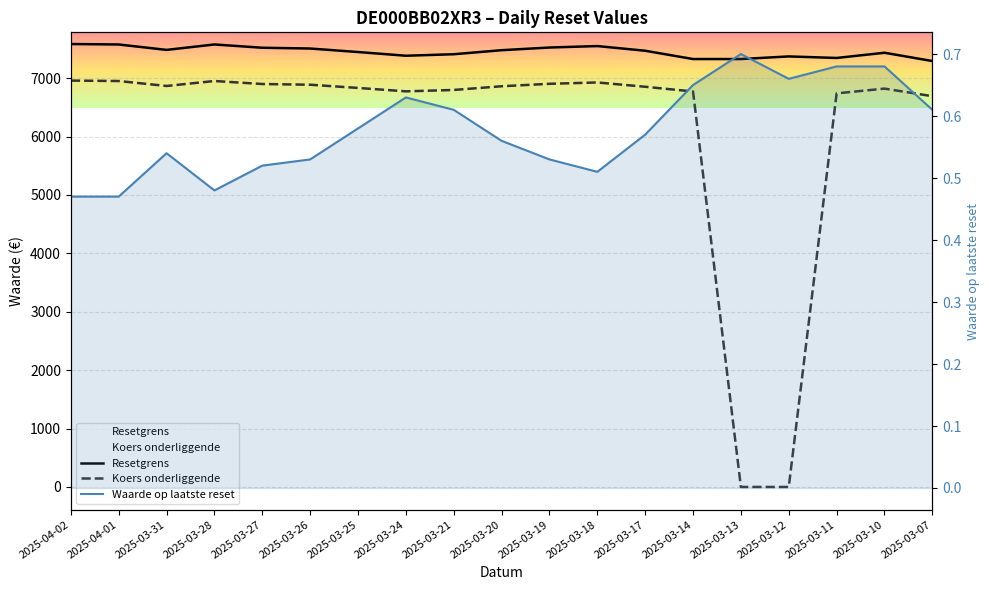

The value of Koers onderliggende at 2025-03-31 is 6865.6. True or false?

True